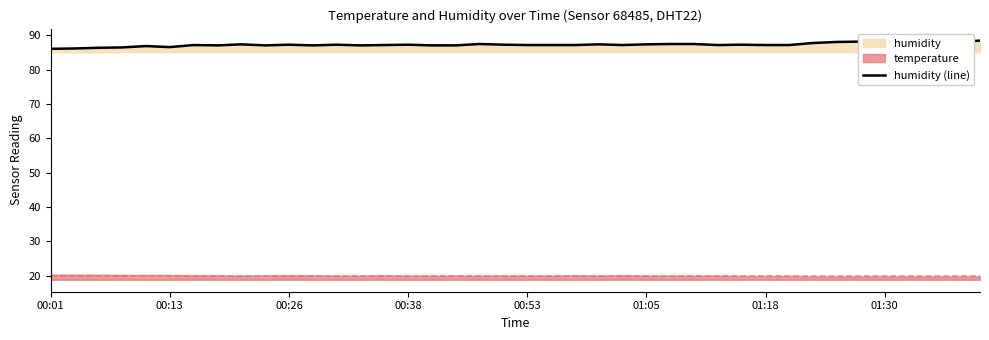

How many points are lower than both their immediate neighbors (excluding endpoints)?

7